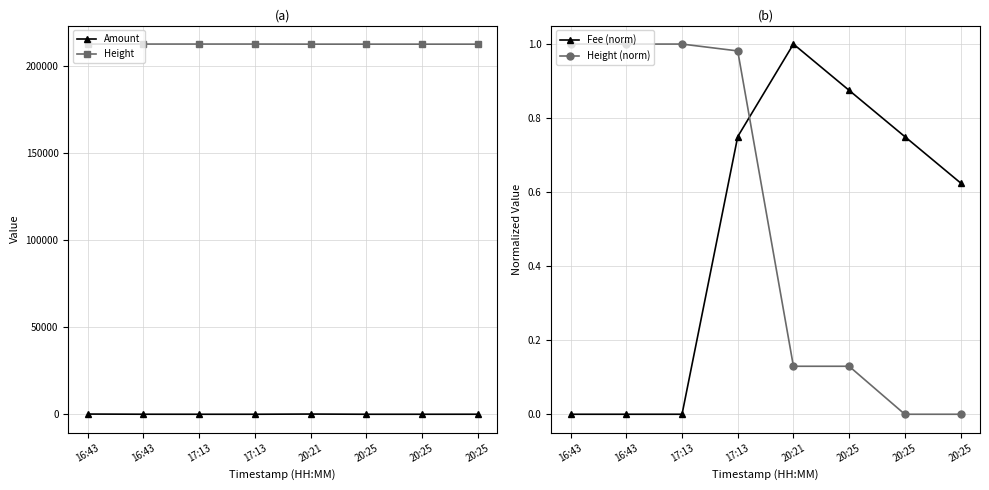

What value does the Fee (norm) series have at 20:25?

0.8